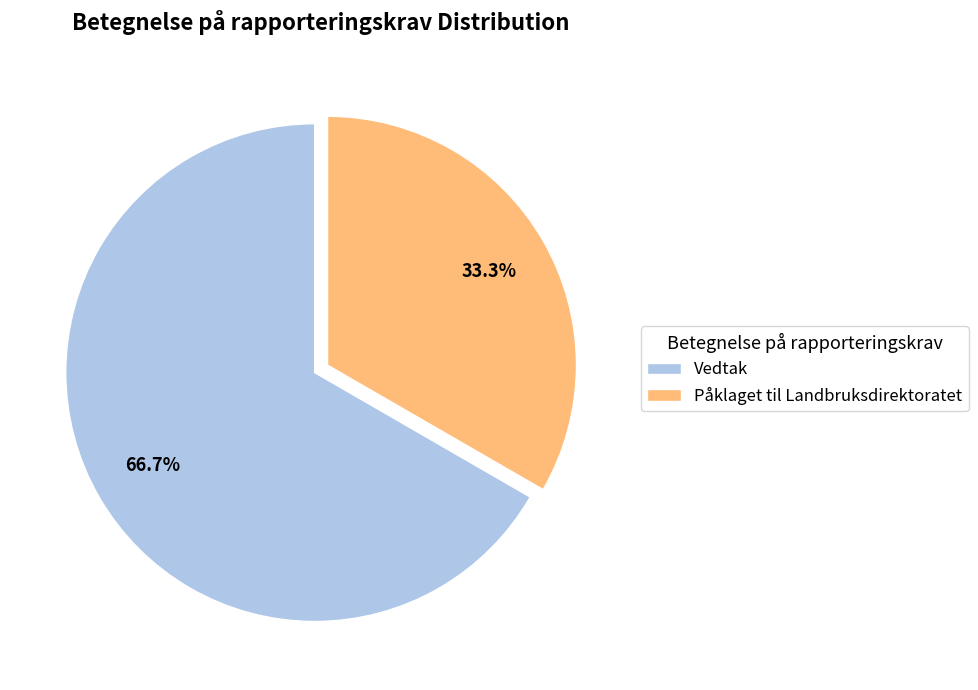

The Vedtak slice represents 67% of the pie. True or false?

True